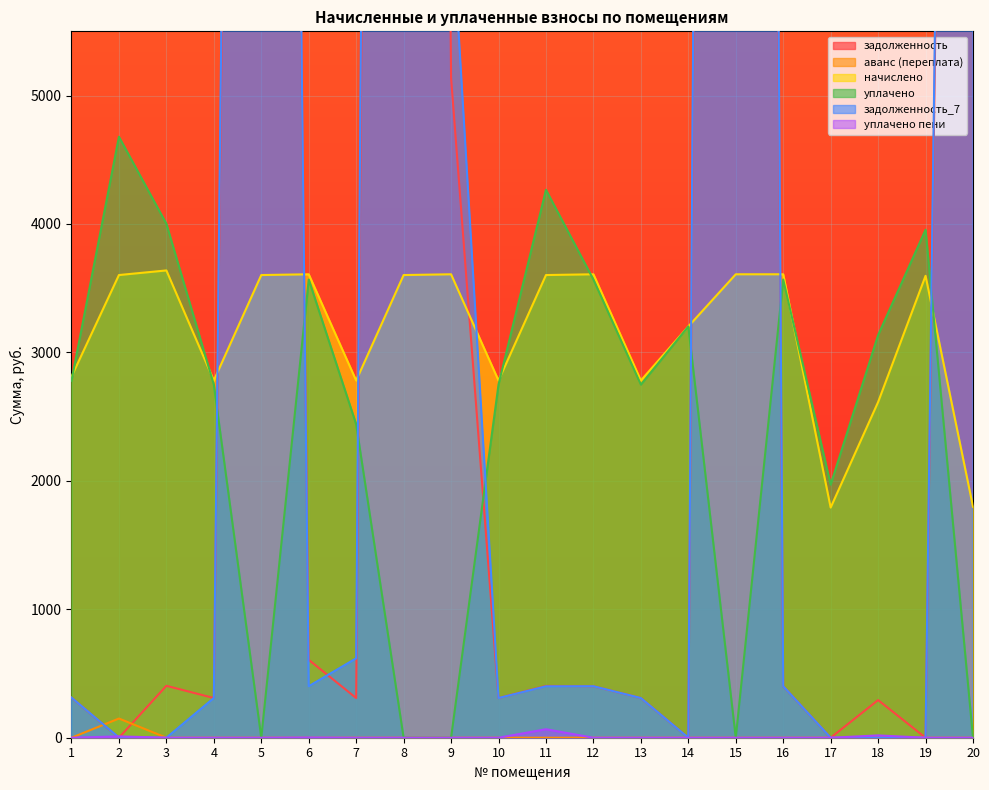

At which label does уплачено first exceed 2779?

1